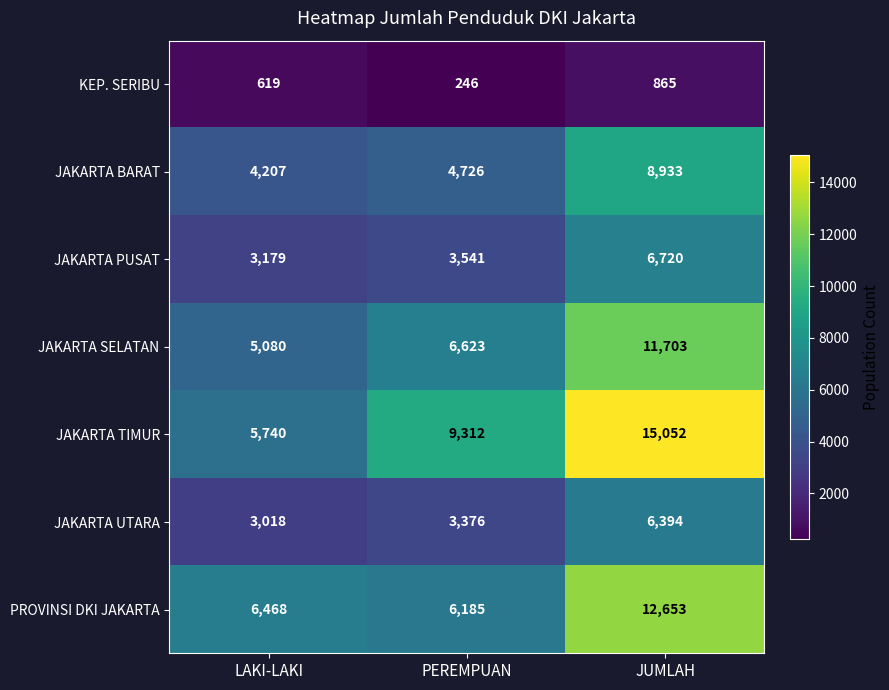

Is it true that KEP. SERIBU equals 865 at JUMLAH?

True